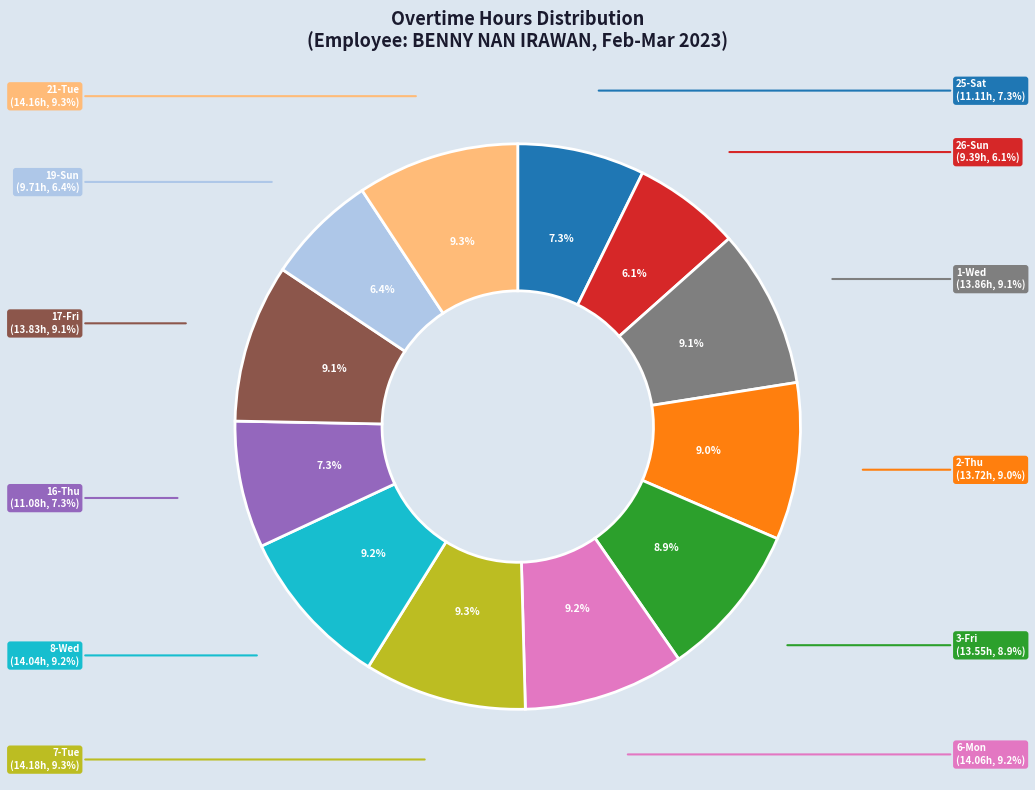

Does 2-Thu represent more than half of the total?

No